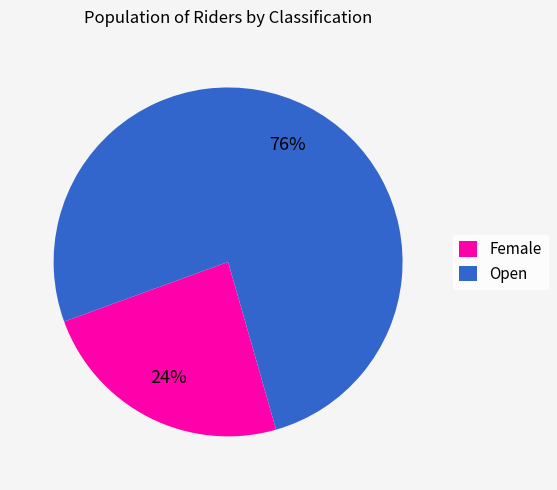

Is it true that Open is 87% of the pie?

False